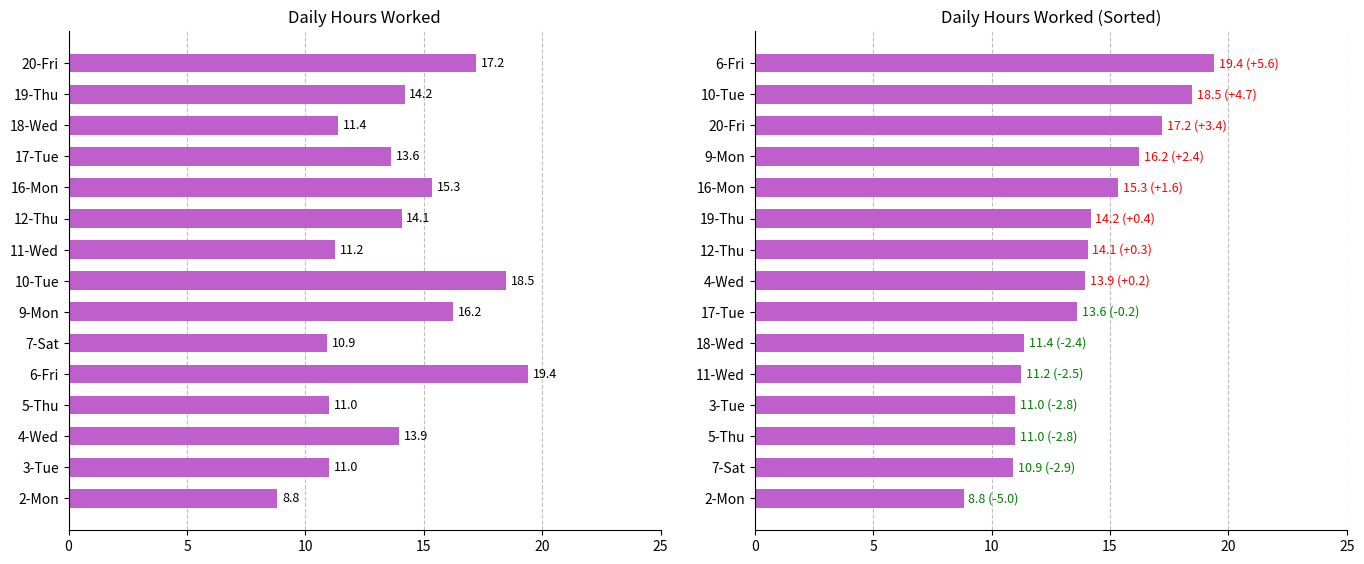

What is the average value?

13.8